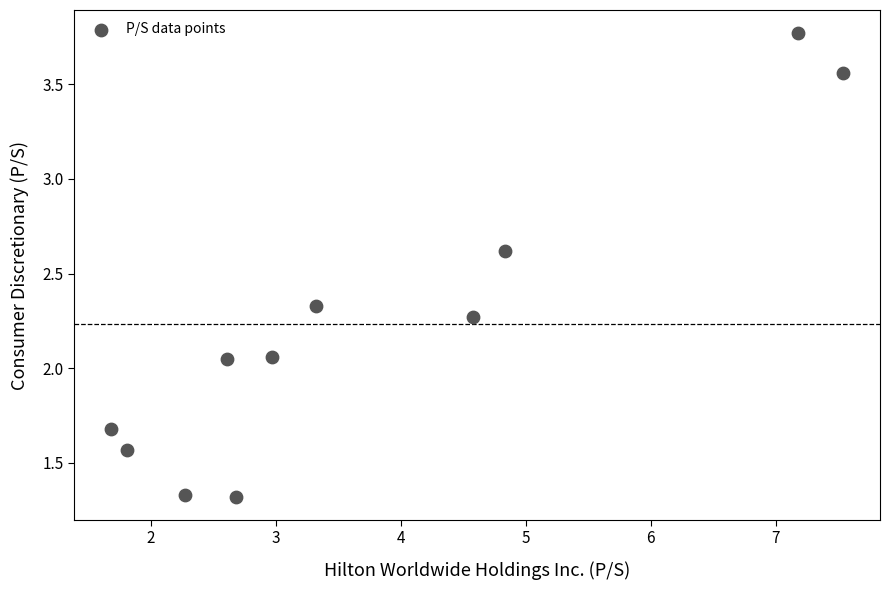

What is the average Y value?

2.2